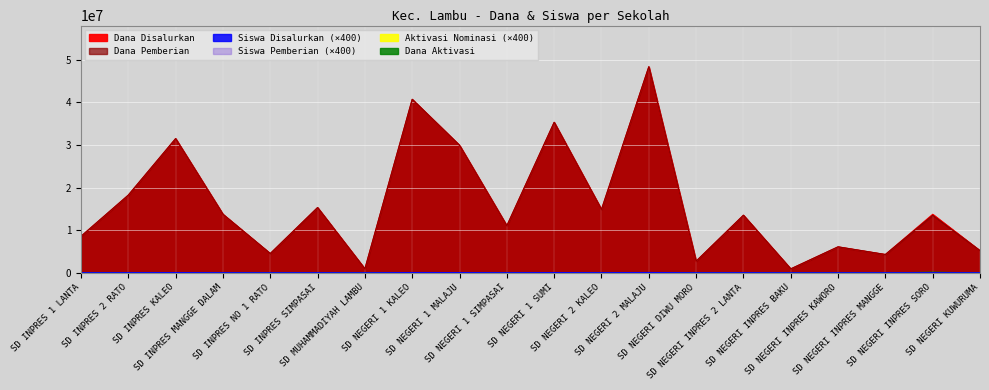

At how many categories does at least one series exceed 40209599?

2